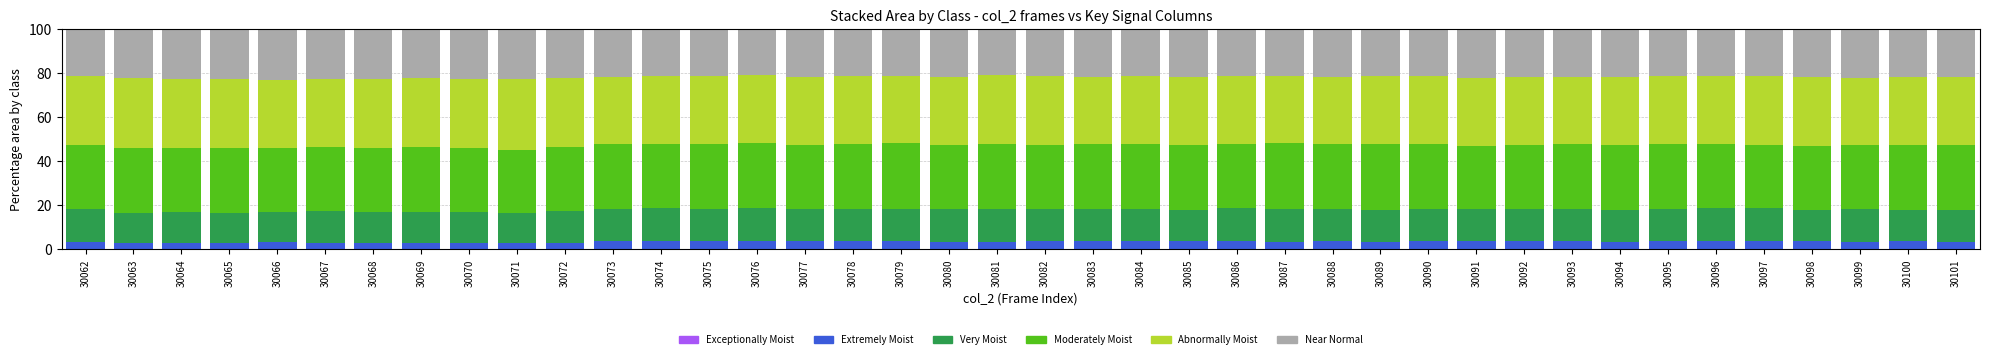

Does the chart contain stacked bars?

Yes